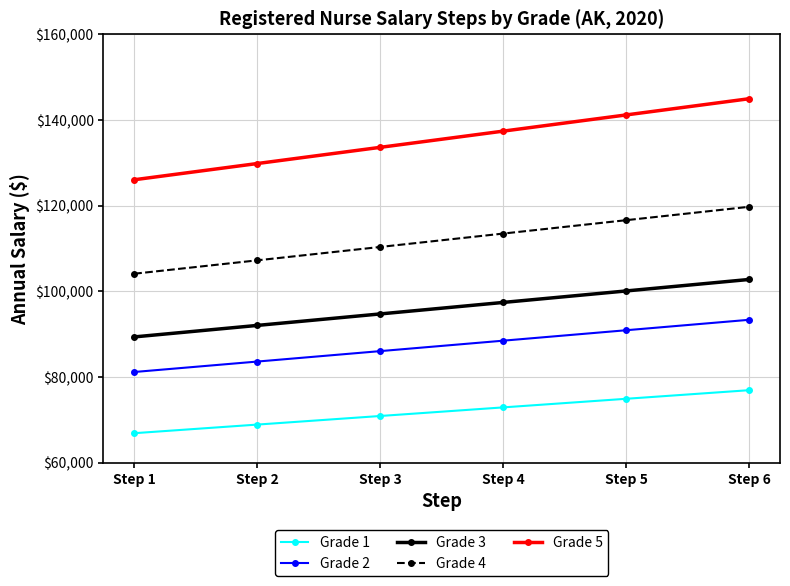

True or false: Grade 4 and Grade 5 cross at least once.

False